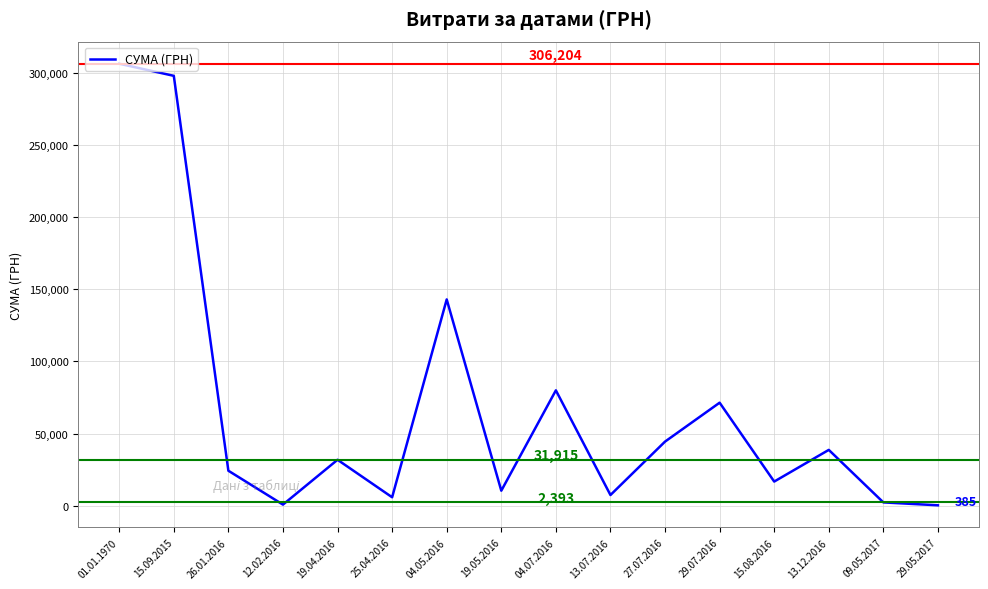

At which label is the value closest to 153294?

04.05.2016